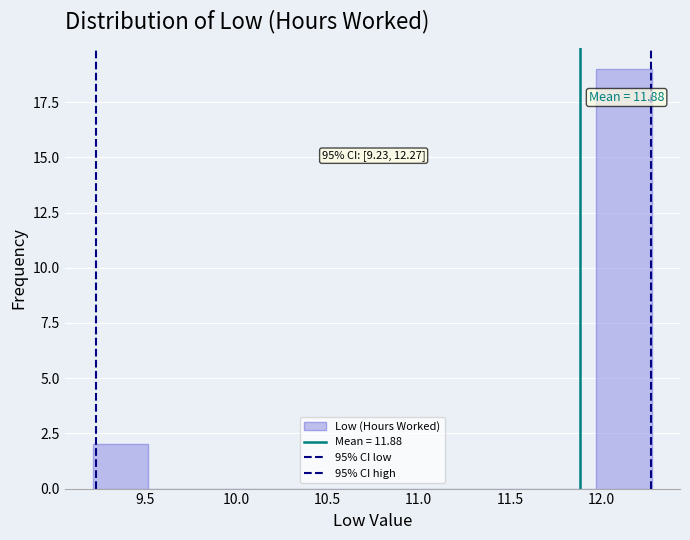

Over which range of the x-axis is the bar tallest?

11.95 to 12.30